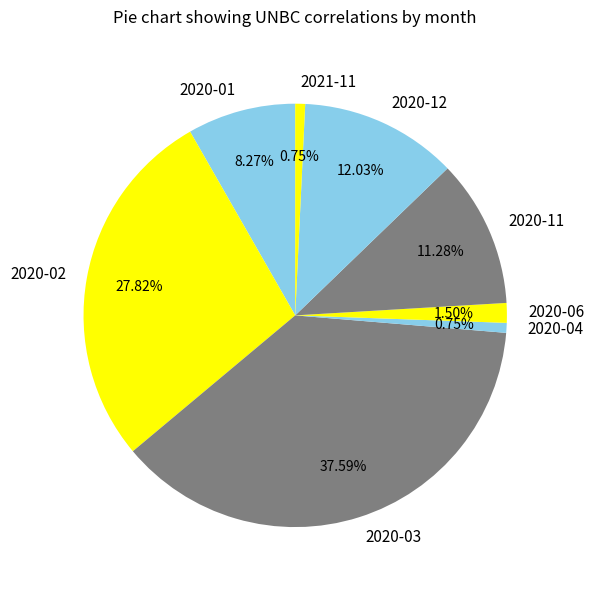

Which category has the biggest portion of the pie?

2020-03